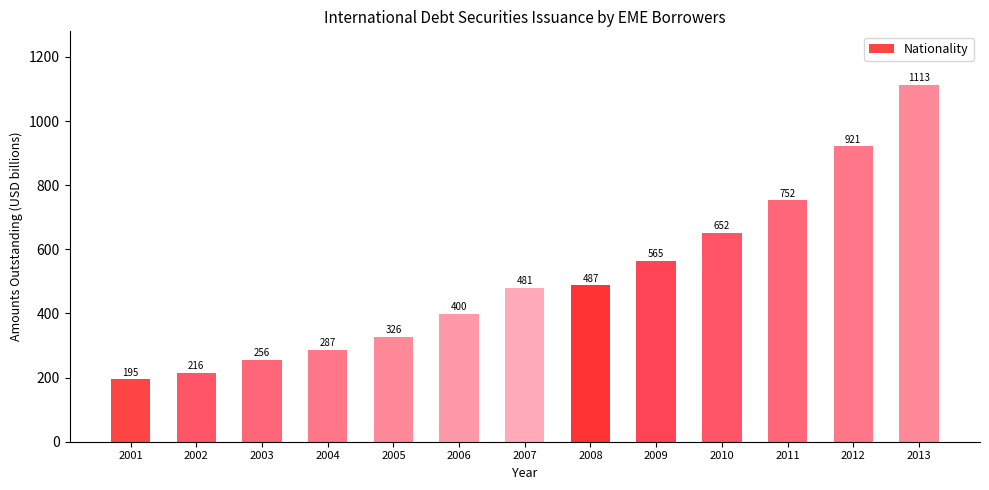

Are the bars grouped side by side (vs. stacked)?

No